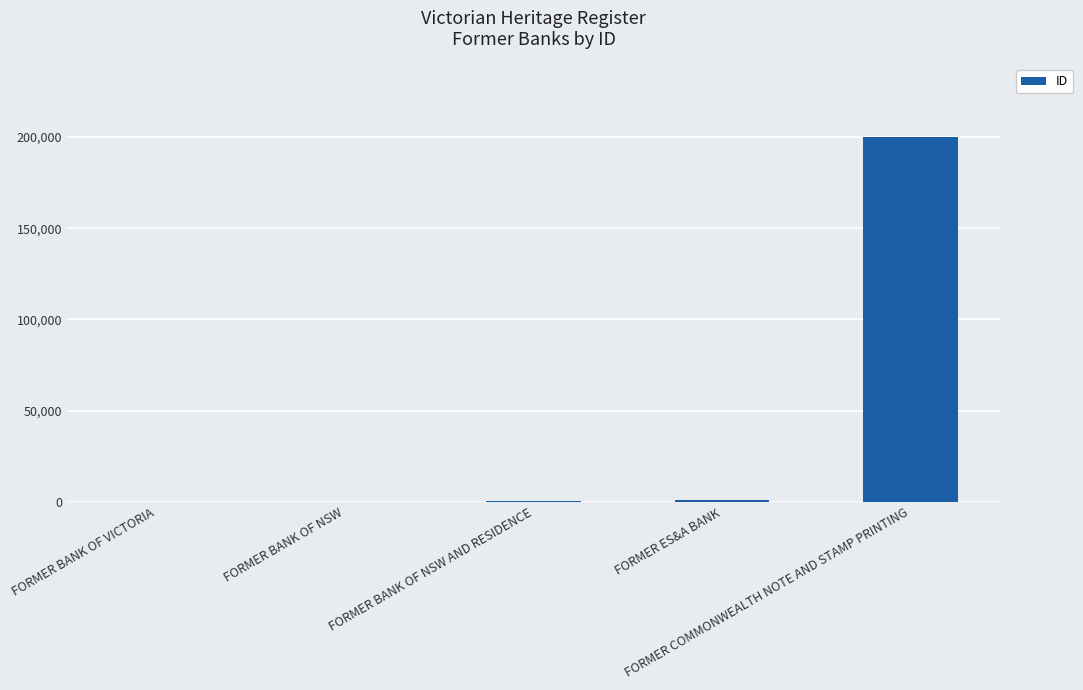

What is the sum of all values?

201654